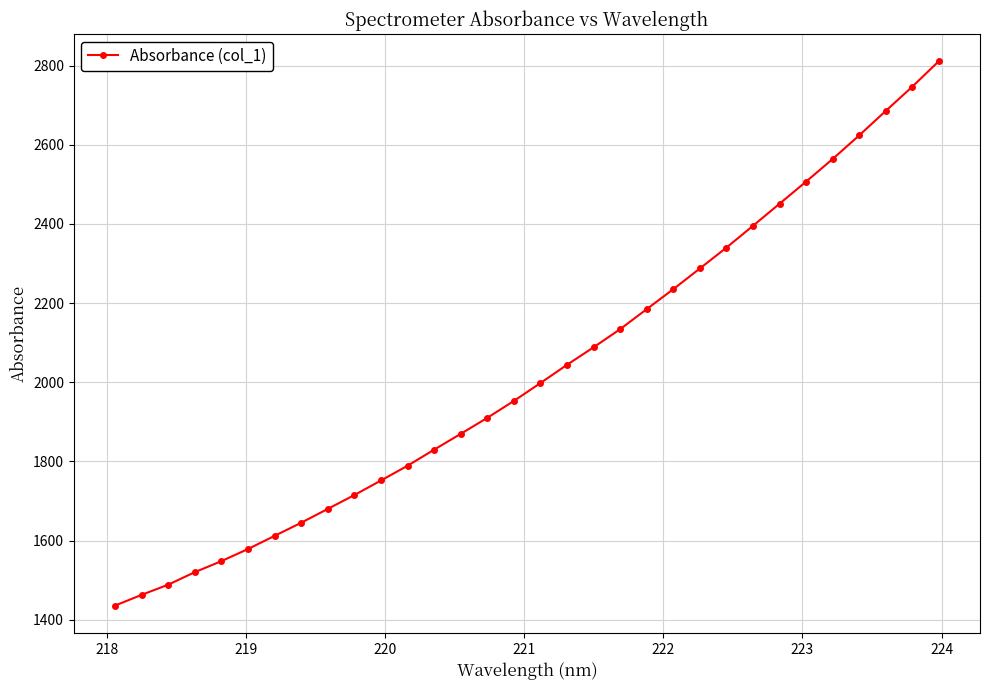

What is the difference between the maximum and minimum values?

1375.9